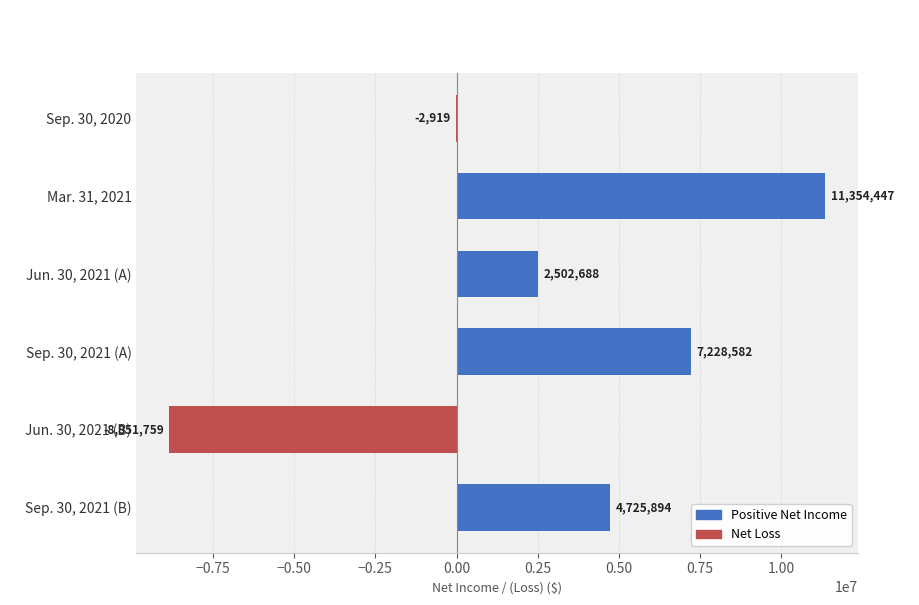

Is it true that the value at Sep. 30, 2021 (A) is 7228582?

True